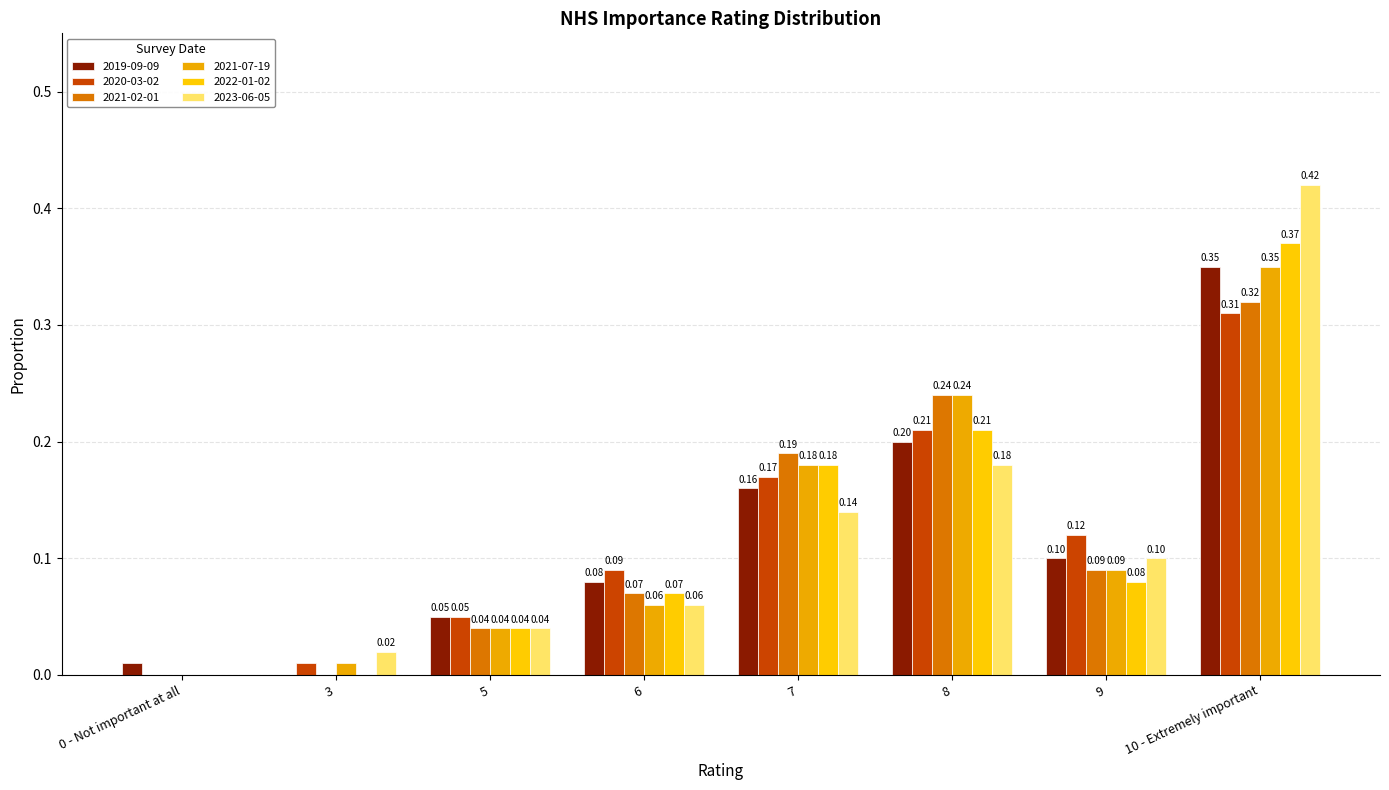

Does the chart contain stacked bars?

No